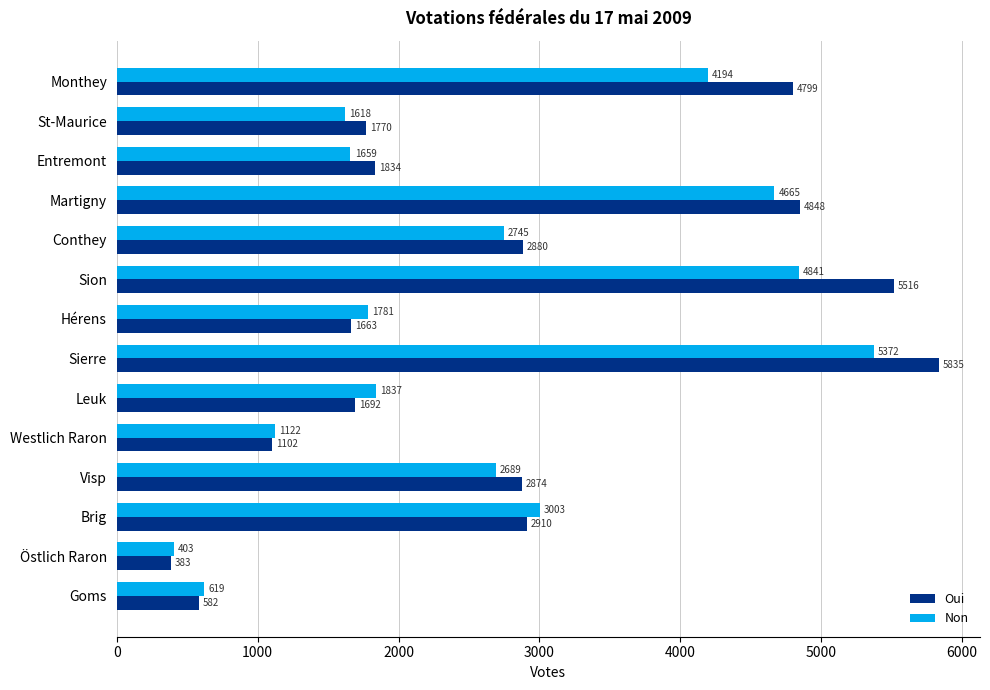

Rank the series by their maximum value, from lowest to highest.

Non, Oui